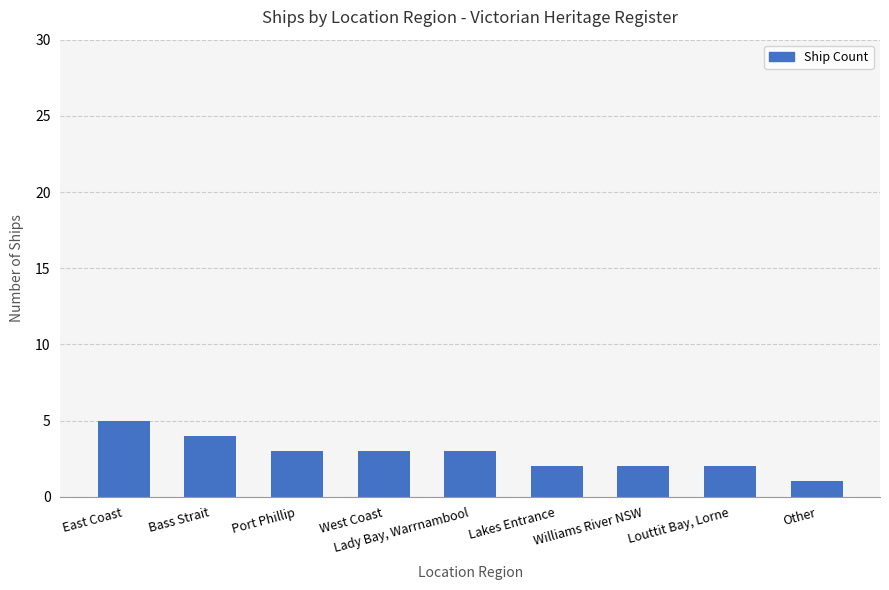

The chart shows a value of 4 at Bass Strait. True or false?

True